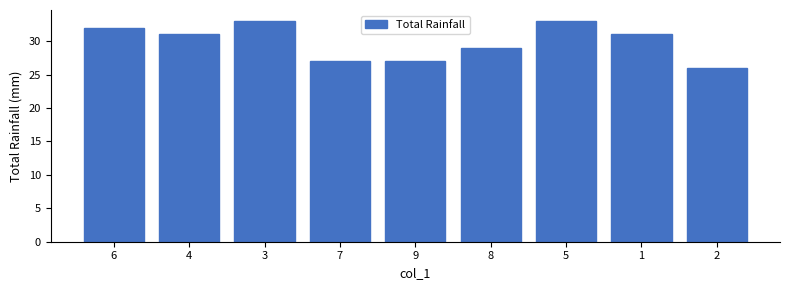

Is it true that the value at 6 is 32?

True